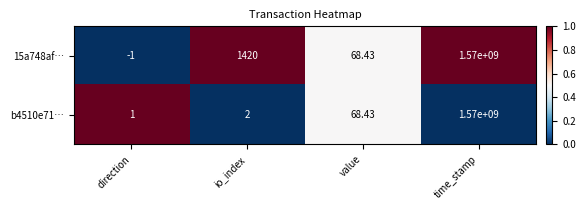

How many distinct data groups are displayed?

2